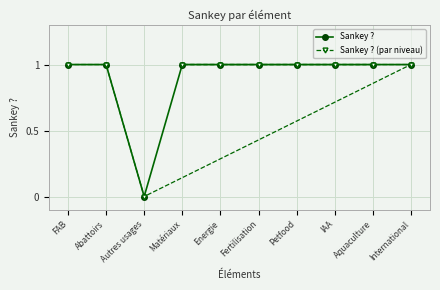

What is the average value of the Sankey ? (par niveau) series?

1